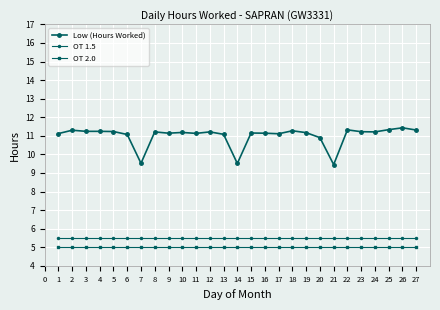

Rank the series by their maximum value, from lowest to highest.

OT 2.0, OT 1.5, Low (Hours Worked)